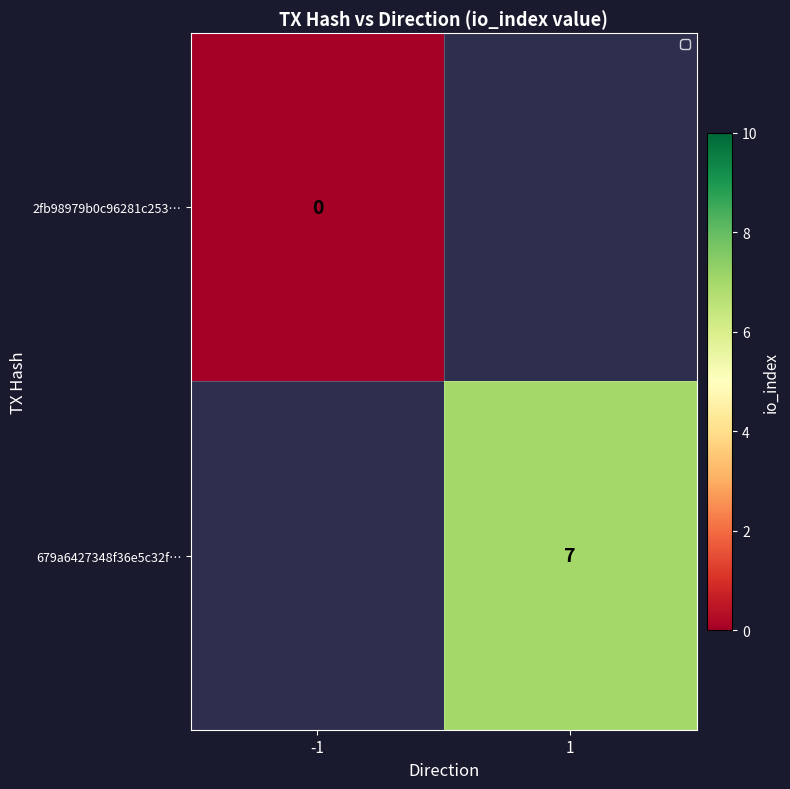

The value of 679a6427348f36e5c32f… at 1 is 7. True or false?

True